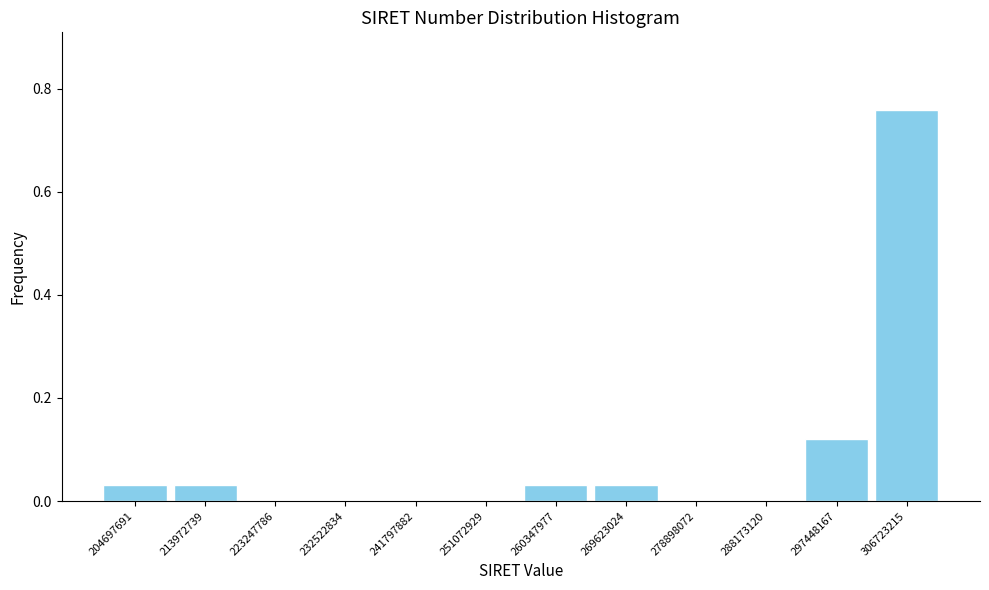

Reading left to right, list every bar in this chart as the range it spans on the x-axis followed by its height. Neither the bar edges nor the heights are printed on the chart, so give them approximately, as read against the axes.

200000000 to 209000000: 0.04
209000000 to 219000000: 0.04
219000000 to 228000000: 0
228000000 to 237000000: 0
237000000 to 246000000: 0
246000000 to 256000000: 0
256000000 to 265000000: 0.04
265000000 to 274000000: 0.04
274000000 to 284000000: 0
284000000 to 293000000: 0
293000000 to 302000000: 0.12
302000000 to 311000000: 0.76